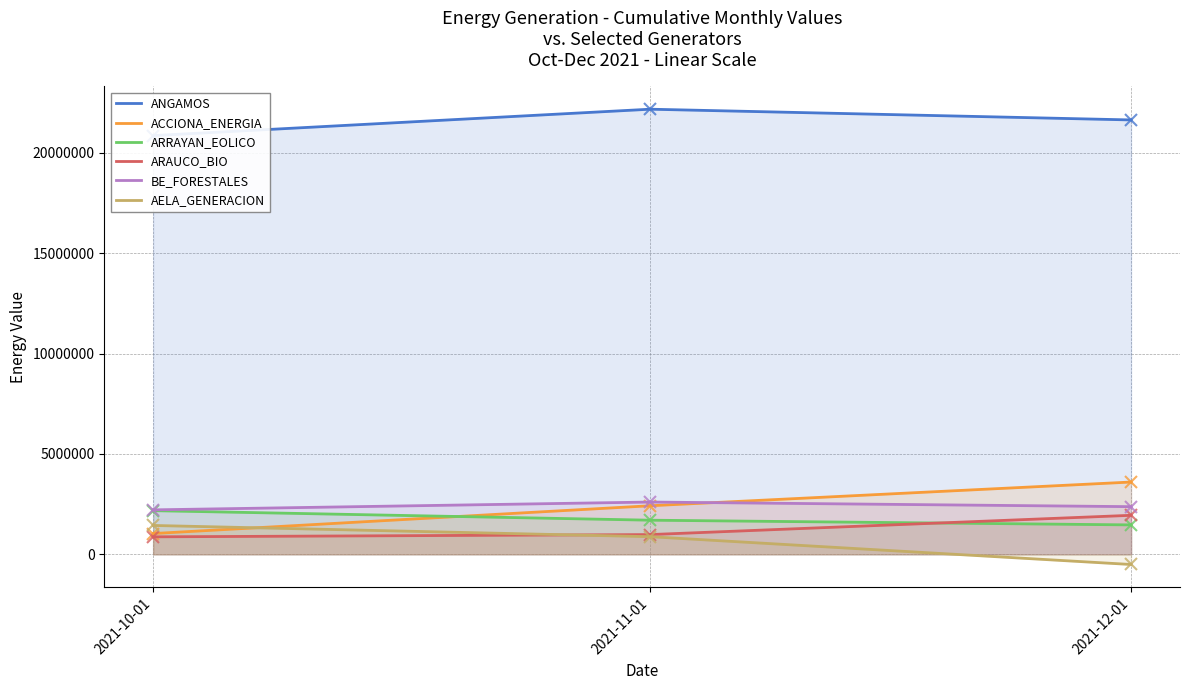

Is the value of ACCIONA_ENERGIA at 2021-11-01 greater than the value of BE_FORESTALES at 2021-10-01?

Yes